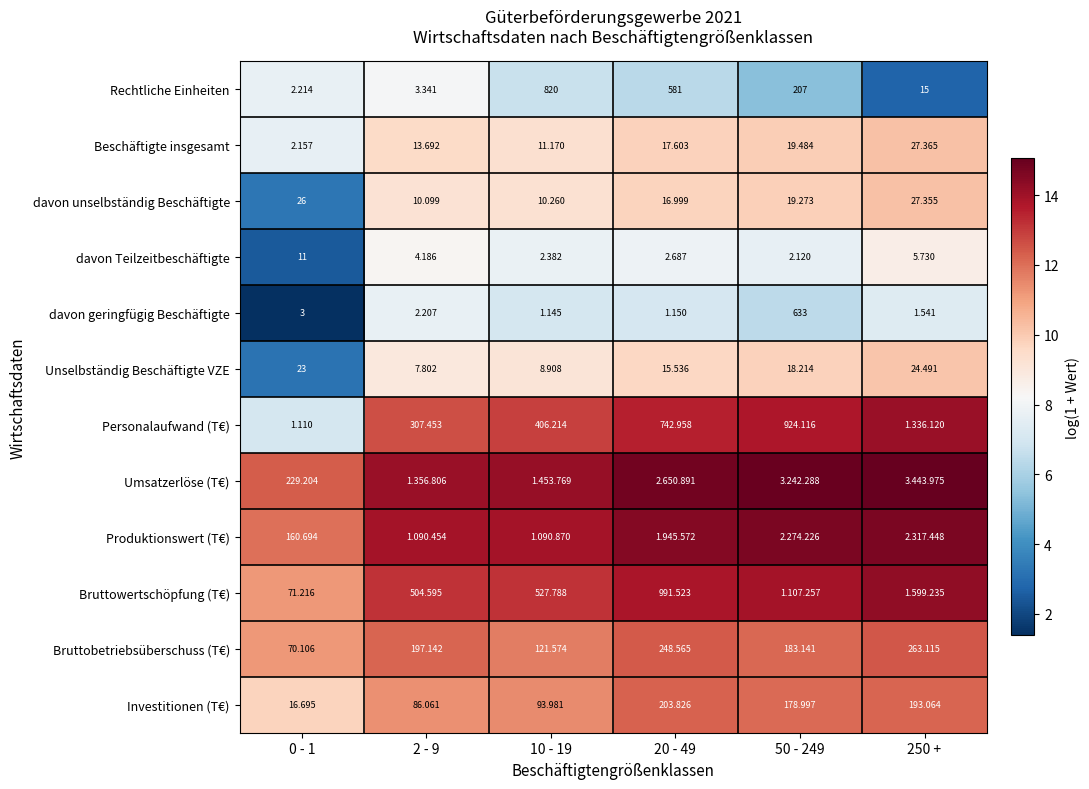

At which category is the sum across all series the highest?

250 +